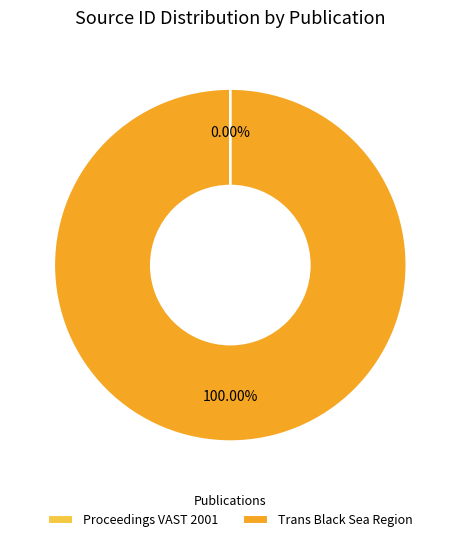

Which slice is the largest?

Trans Black Sea Region